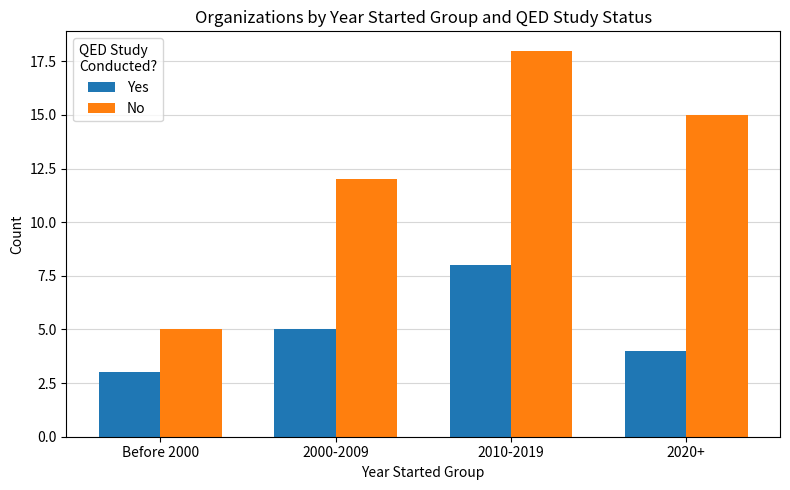

Reading right to left, extract all data points from this chart.

Yes: 2020+=4	2010-2019=8	2000-2009=5	Before 2000=3
No: 2020+=15	2010-2019=18	2000-2009=12	Before 2000=5